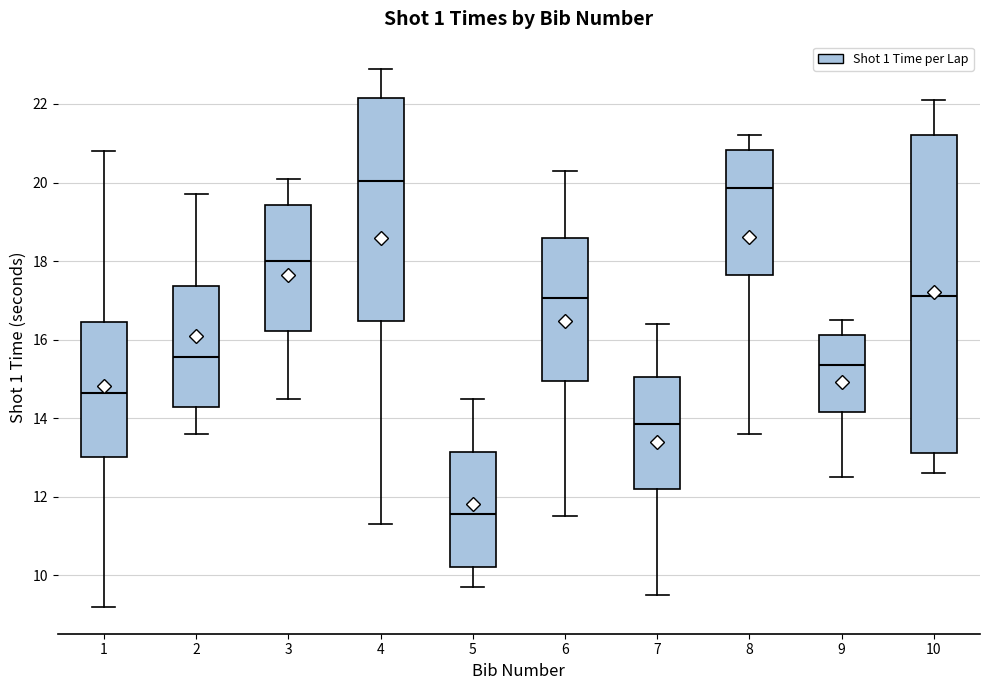

Which box has the lowest median line?

5